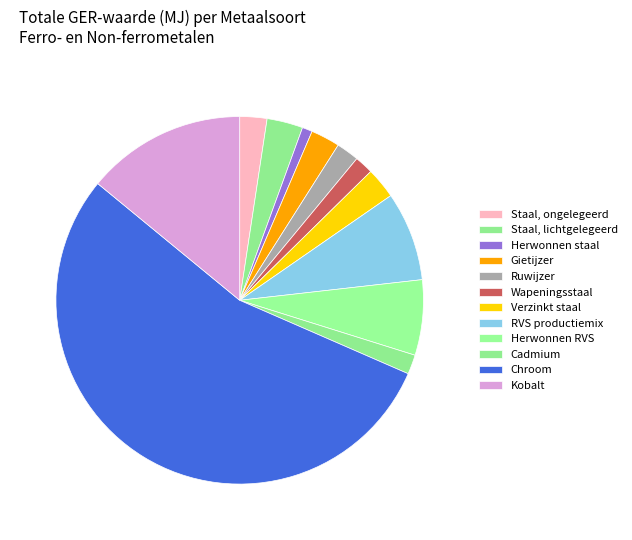

Count the number of slices in the pie.

12